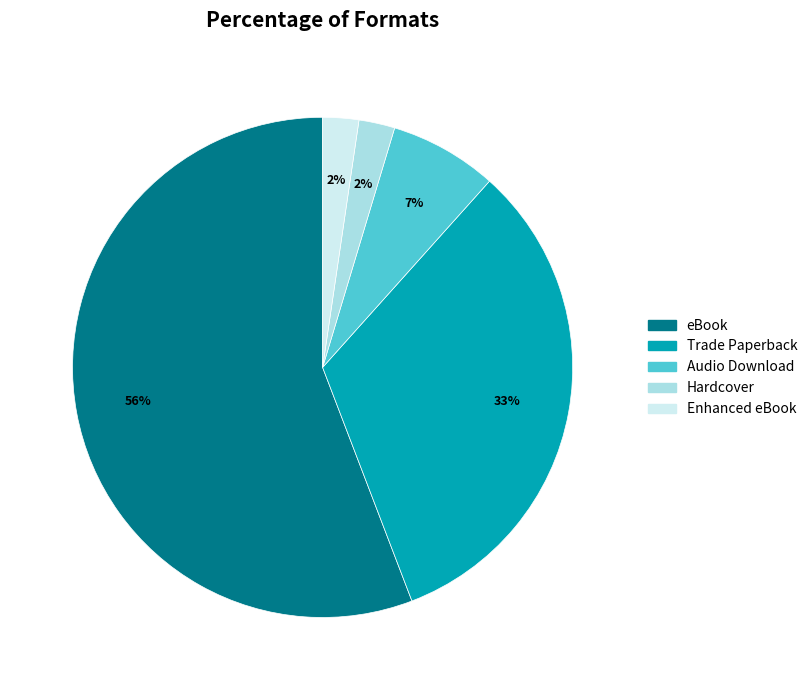

Which category has the biggest portion of the pie?

eBook